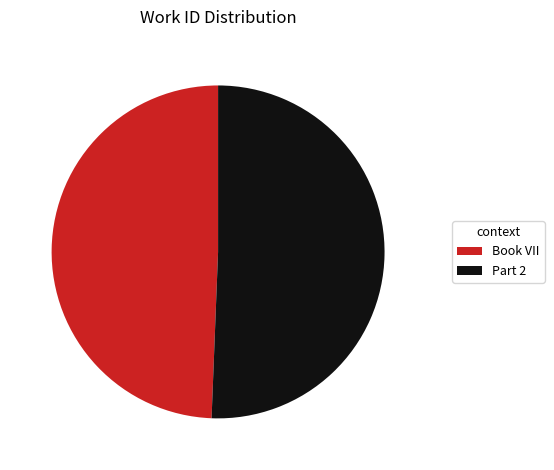

Rank the categories by value from lowest to highest.

Book VII, Part 2